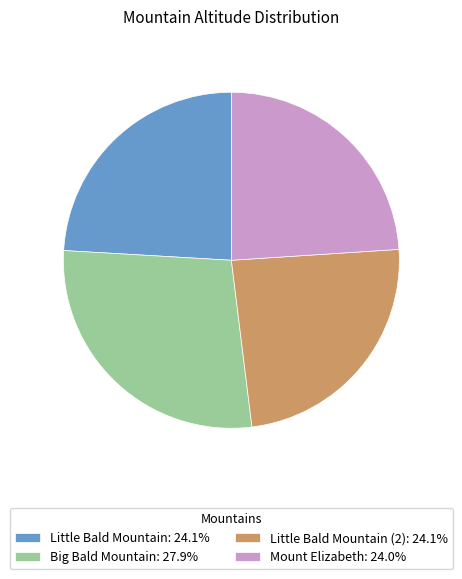

Is the sum of Little Bald Mountain: 24.1% and Mount Elizabeth: 24.0% greater than half?

No